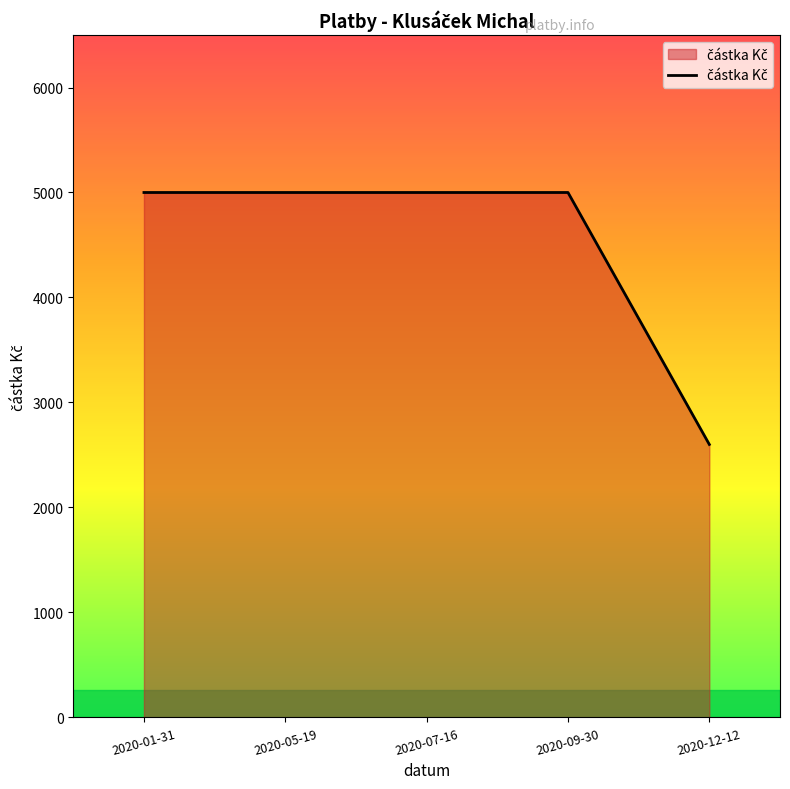

Reading right to left, list all the values displayed in this chart.

2600	5000	5000	5000	5000